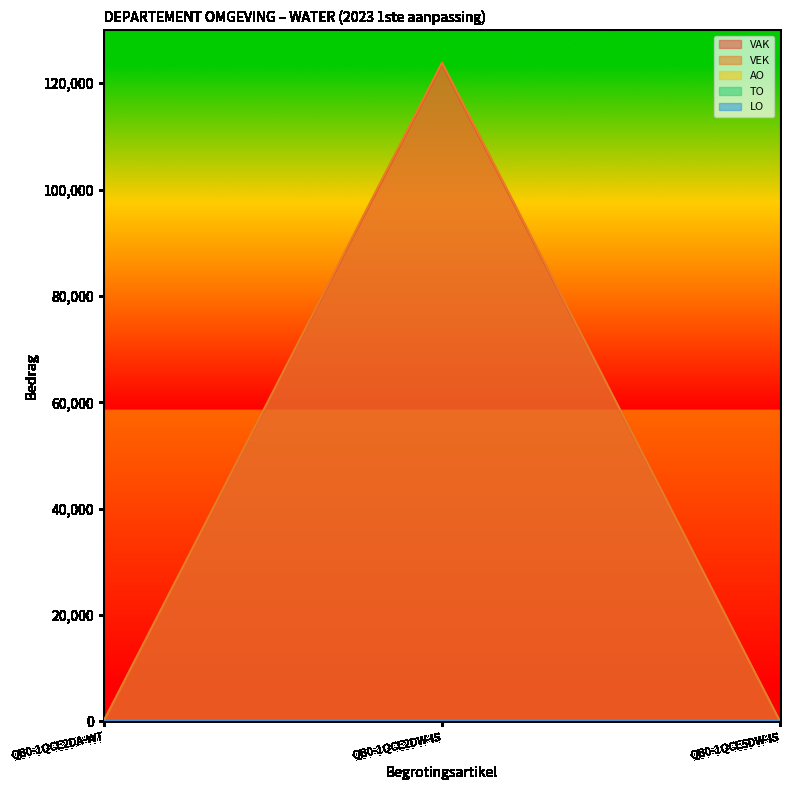

Read the VAK value at QB0-1QCE2DA-WT, to the nearest 10.

190